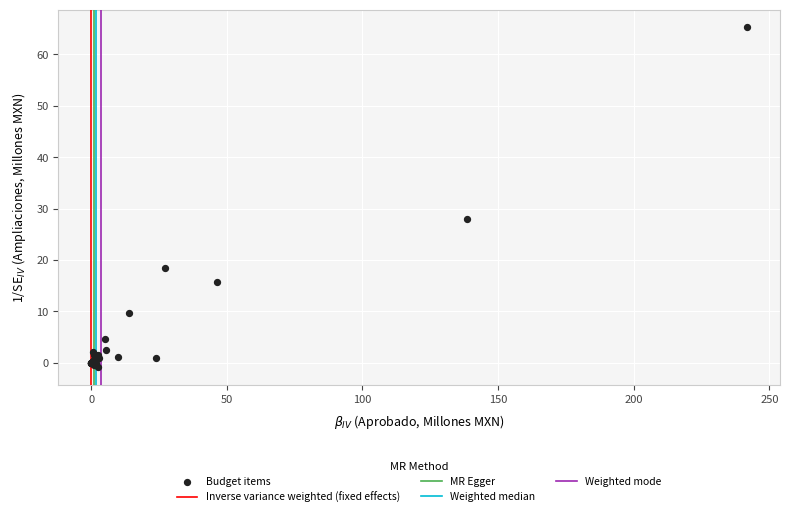

What Y value in the scatter plot is closest to 32?

27.9